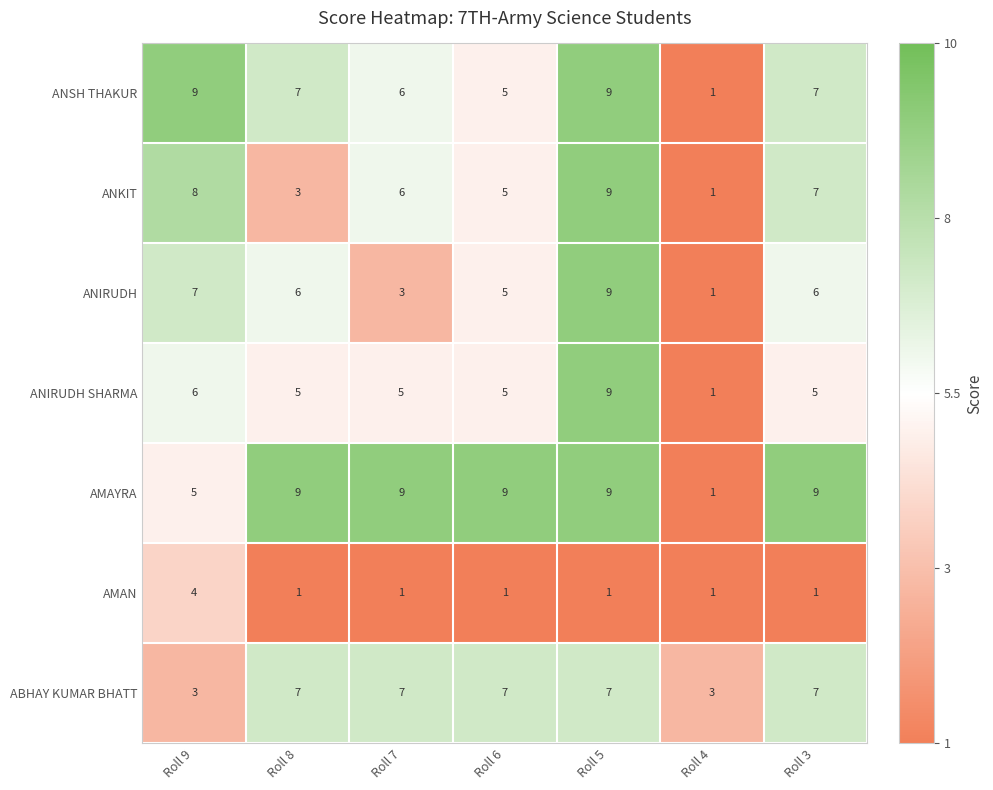

At which category is the sum across all series the highest?

Roll 5